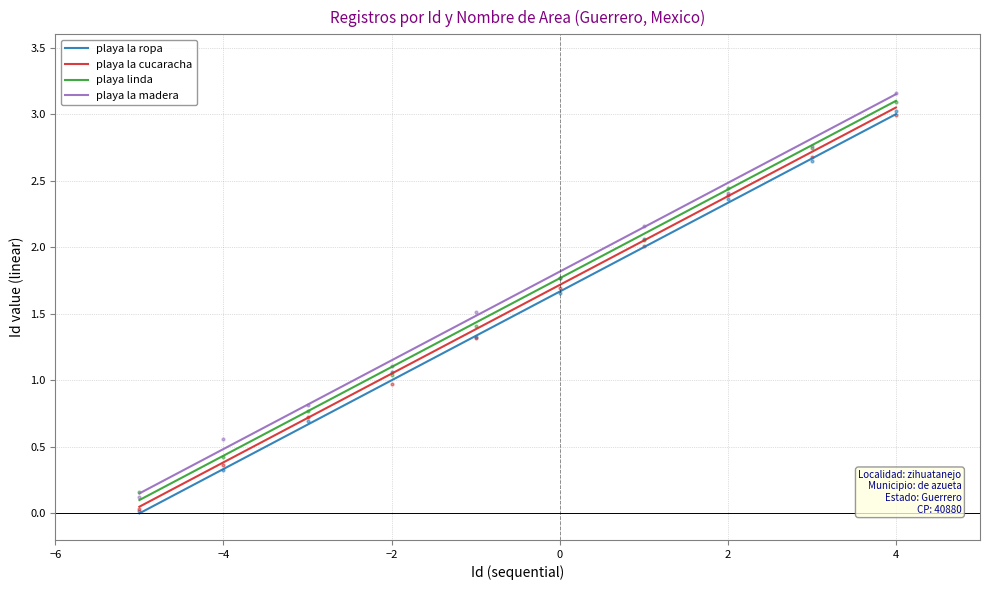

At how many categories does at least one series exceed 2?

4